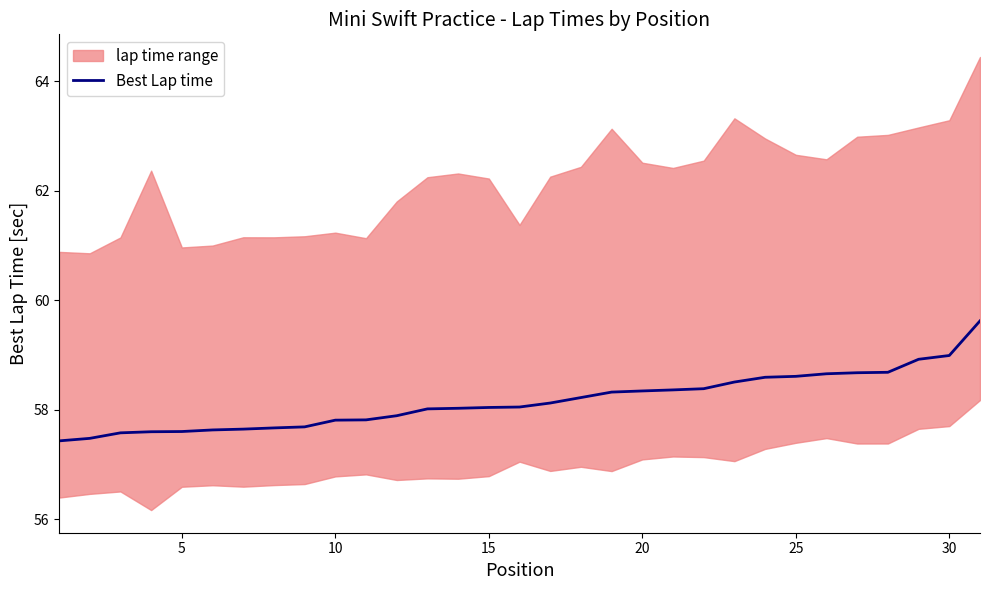

What is the lowest value of the Best Lap time series?

57.4